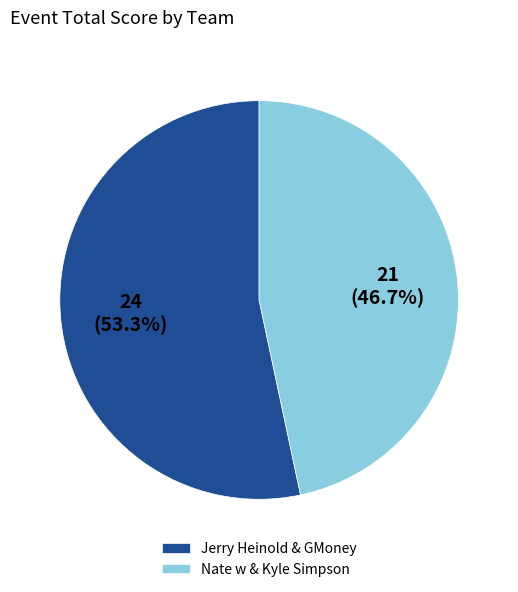

To the nearest percent, what portion does Nate w & Kyle Simpson represent?

47%